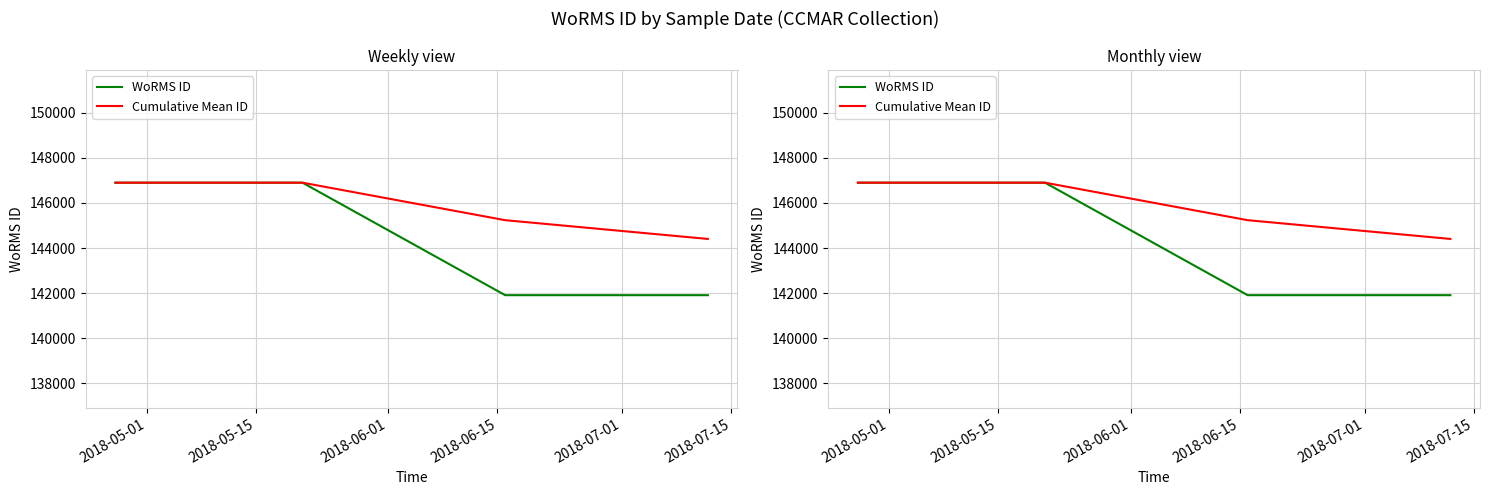

List the series in order of their overall mean, highest first.

Cumulative Mean ID, WoRMS ID